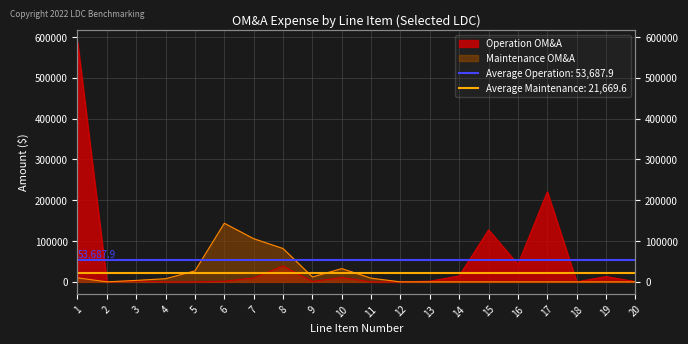

Rank the series by their average value, from lowest to highest.

Maintenance OM&A, Operation OM&A